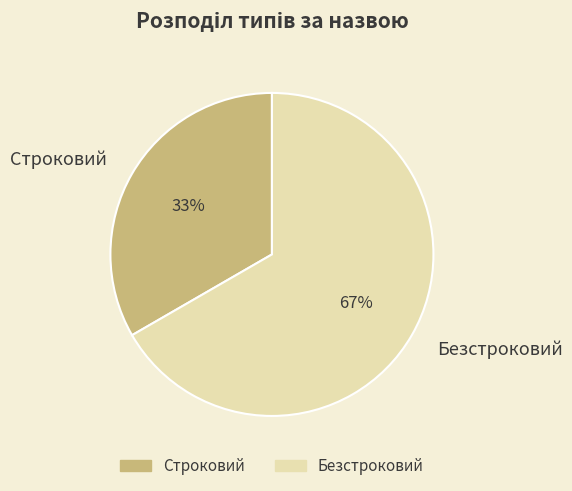

To the nearest percent, what is the combined percentage of Строковий and Безстроковий?

100%